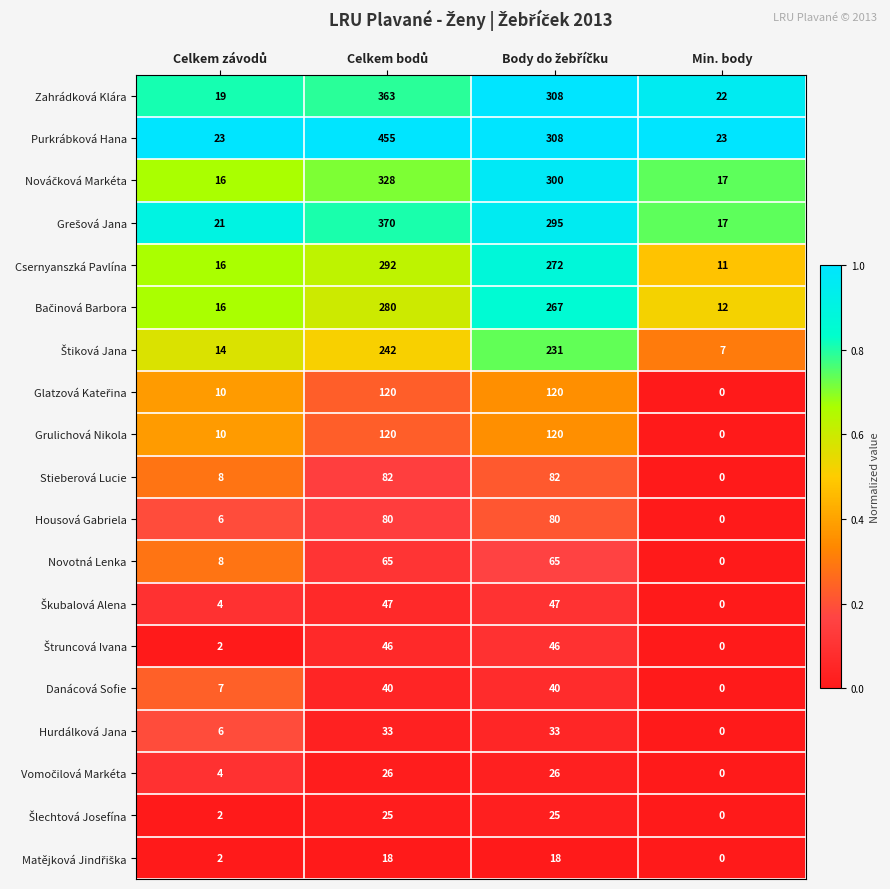

The Novotná Lenka series shows 0 at Min. body. True or false?

True